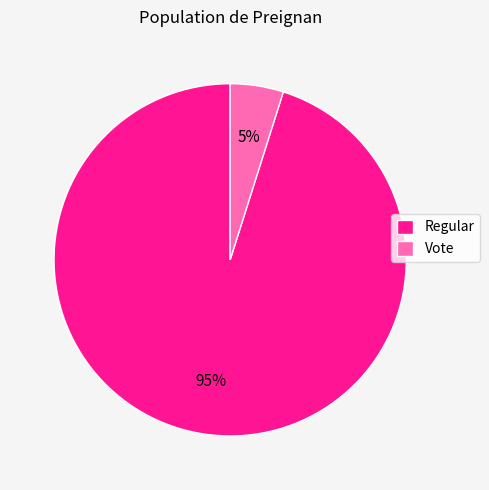

What percentage is the Regular slice, to the nearest percent?

95%